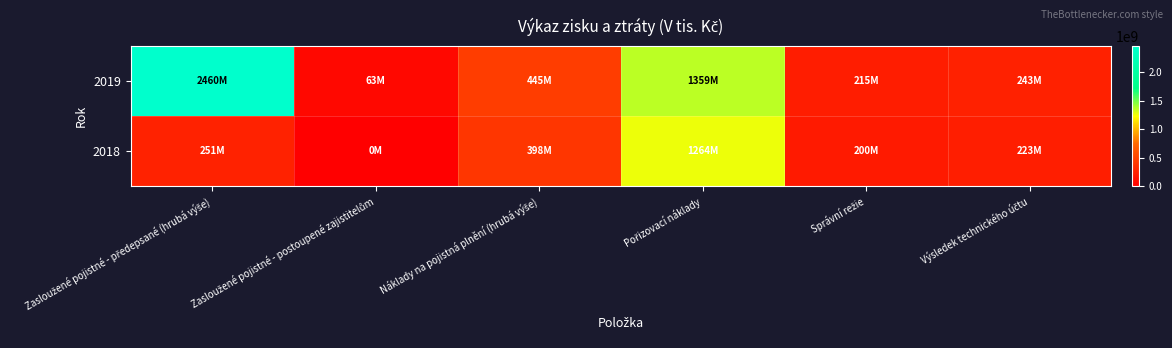

Reading right to left, what are all the values shown in this chart?

2019: Výsledek technického účtu=242810422	Správní režie=214966797	Pořizovací náklady=1359206020	Náklady na pojistná plnění (hrubá výše)=444717473	Zasloužené pojistné - postoupené zajistitelům=63459259	Zasloužené pojistné - předepsané (hrubá výše)=2460305177
2018: Výsledek technického účtu=223284125	Správní režie=200128477	Pořizovací náklady=1264367003	Náklady na pojistná plnění (hrubá výše)=397818051	Zasloužené pojistné - postoupené zajistitelům=0	Zasloužené pojistné - předepsané (hrubá výše)=251484912